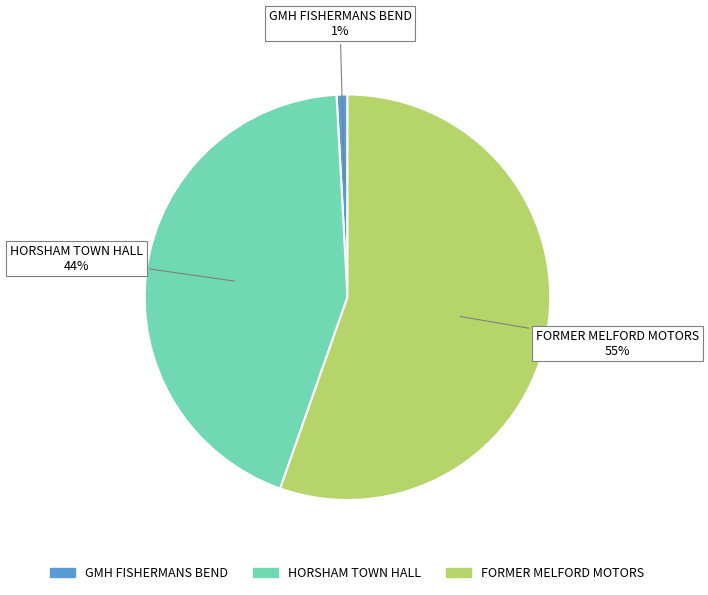

The HORSHAM TOWN HALL slice represents 37% of the pie. True or false?

False